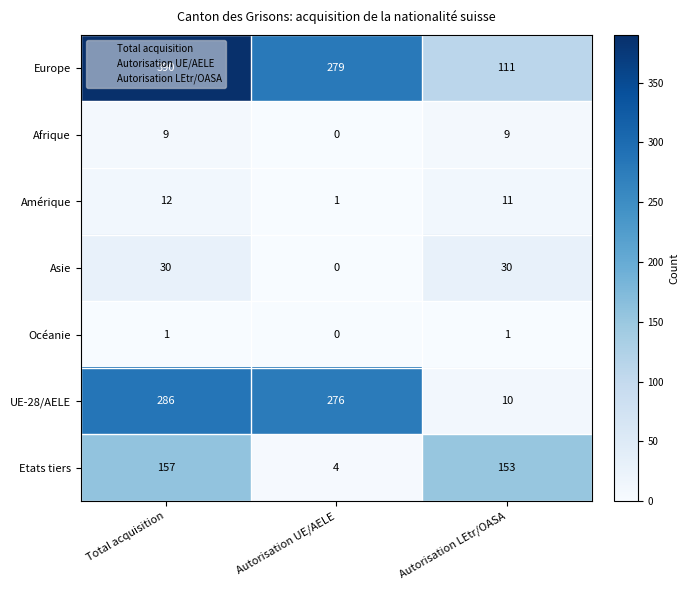

Which category has the highest value across all series?

Total acquisition